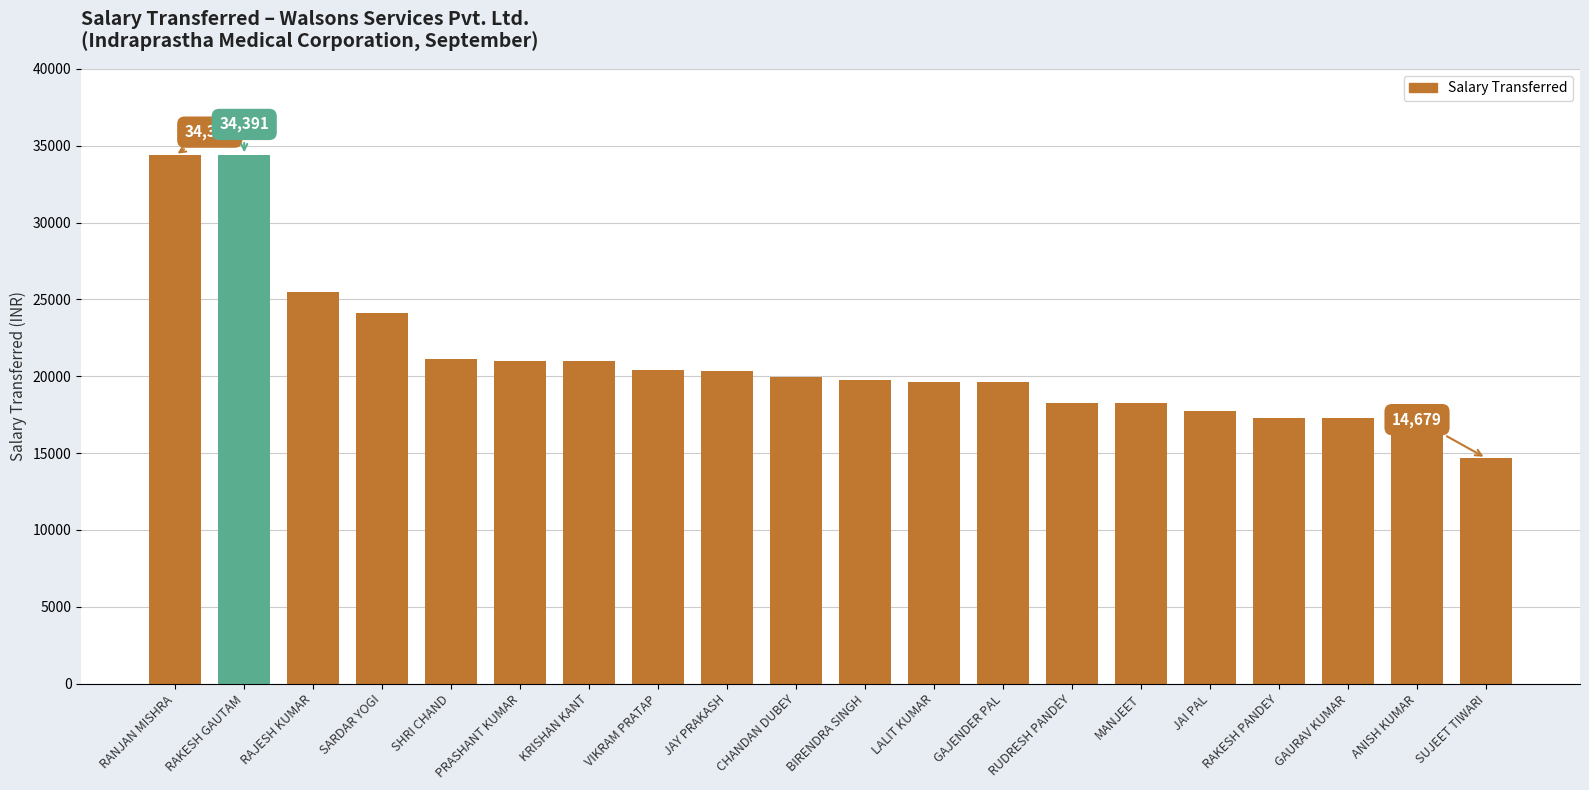

What is the greatest value displayed?

34391